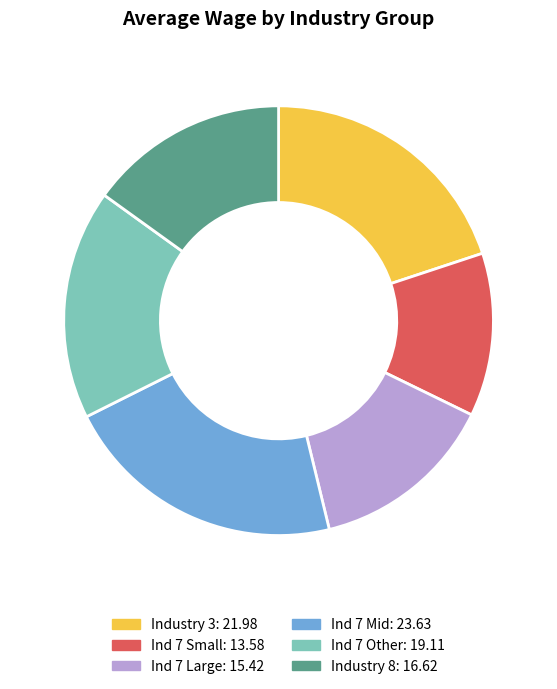

Is there a majority slice in this chart?

No